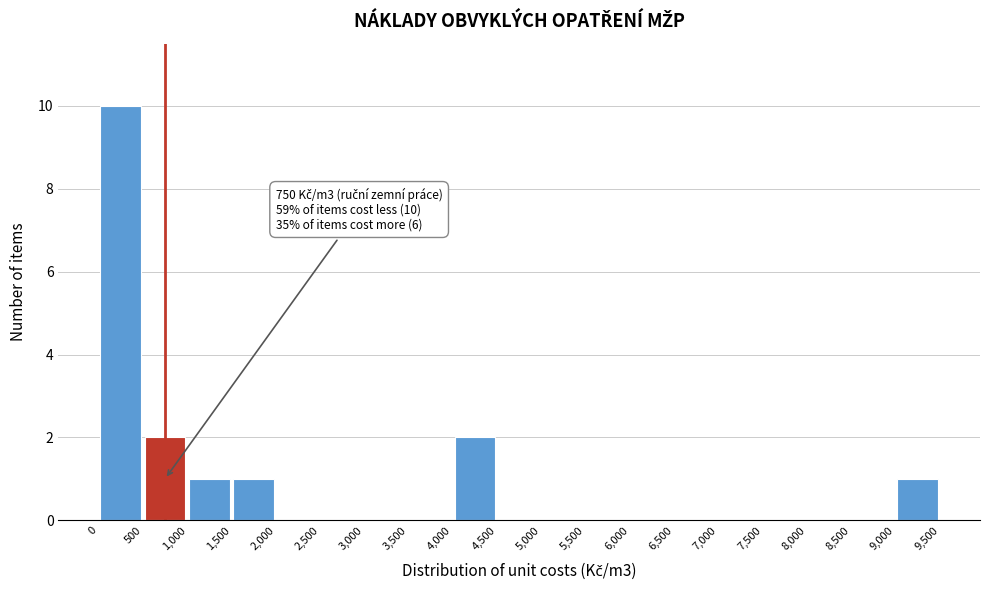

Which range on the x-axis has the tallest bar?

0 to 500